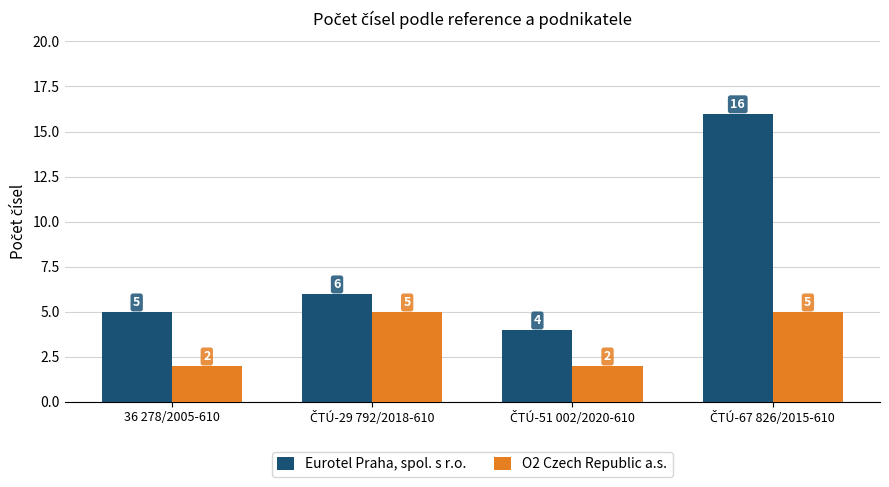

What is the highest value of the O2 Czech Republic a.s. series?

5